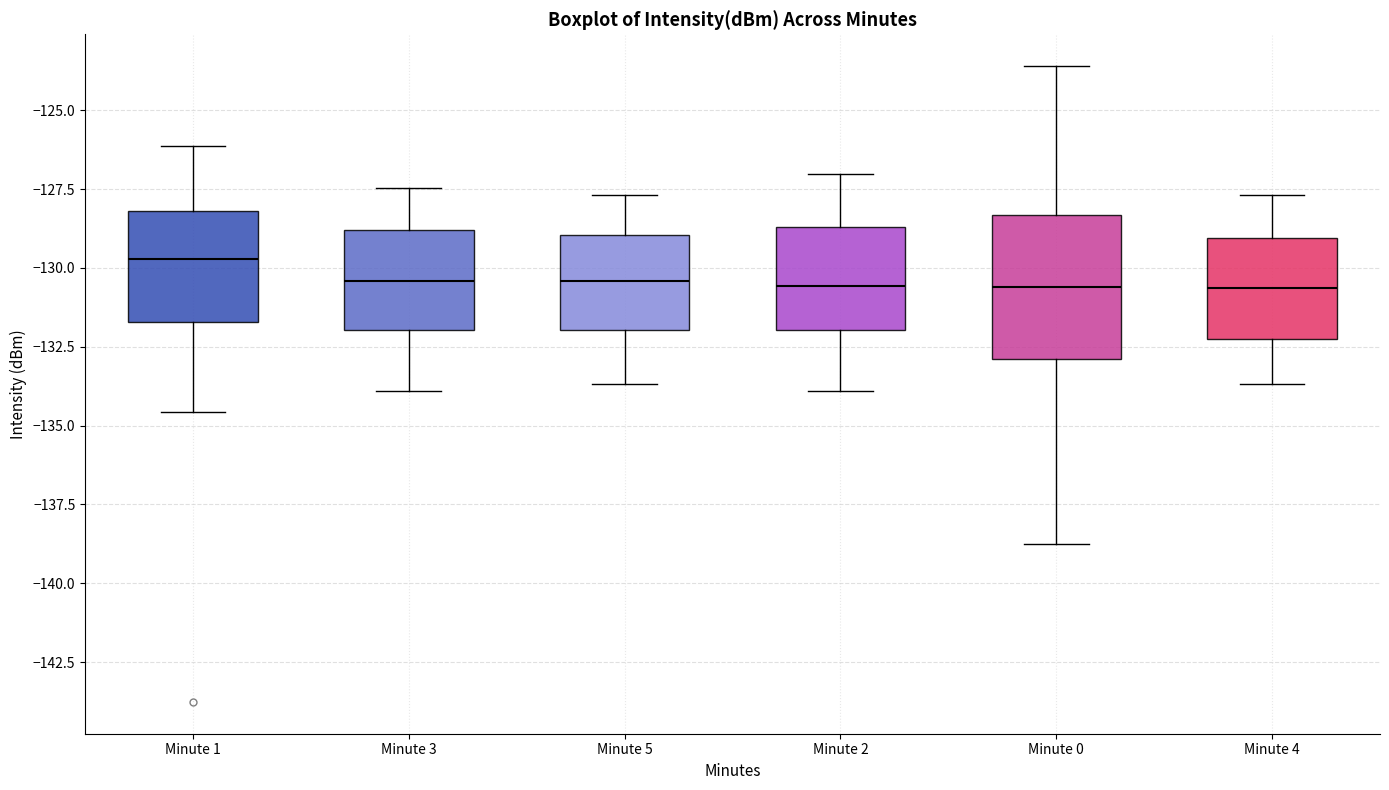

Reading left to right, transcribe this box plot: for each box, give where its median line is, the range the box spans, and where its two whiskers end, as read against the y-axis. The values are not printed on the chart, so give them approximately, as read against the axis.

Minute 1: median -129.5, box -131.5 to -128.0, whiskers -134.5 to -126.0
Minute 3: median -130.5, box -132.0 to -129.0, whiskers -134.0 to -127.5
Minute 5: median -130.5, box -132.0 to -129.0, whiskers -133.5 to -127.5
Minute 2: median -130.5, box -132.0 to -128.5, whiskers -134.0 to -127.0
Minute 0: median -130.5, box -133.0 to -128.5, whiskers -139.0 to -123.5
Minute 4: median -130.5, box -132.5 to -129.0, whiskers -133.5 to -127.5